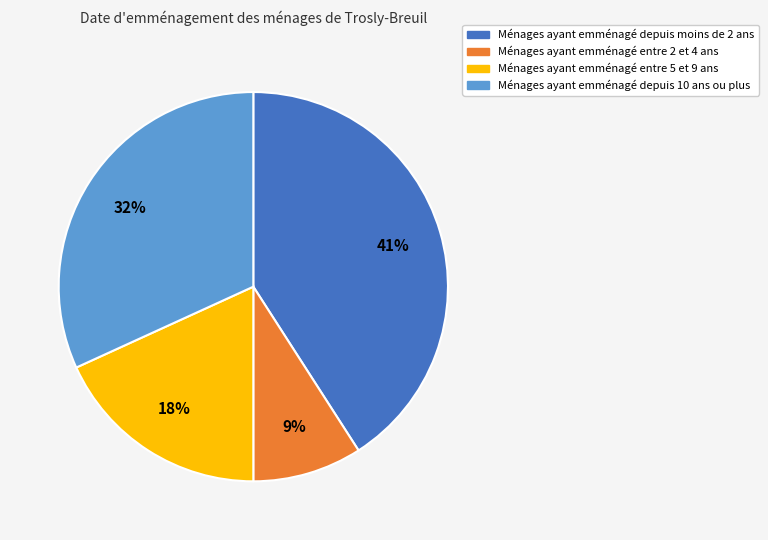

How many slices are in this pie chart?

4